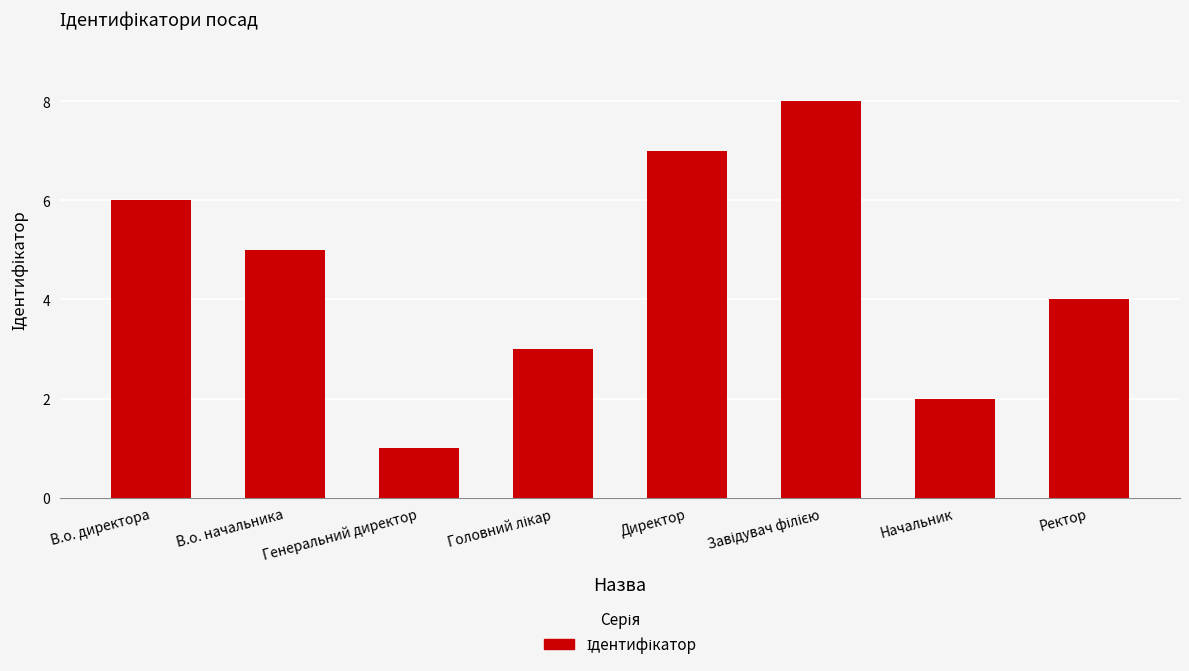

How many bars are there in total?

8